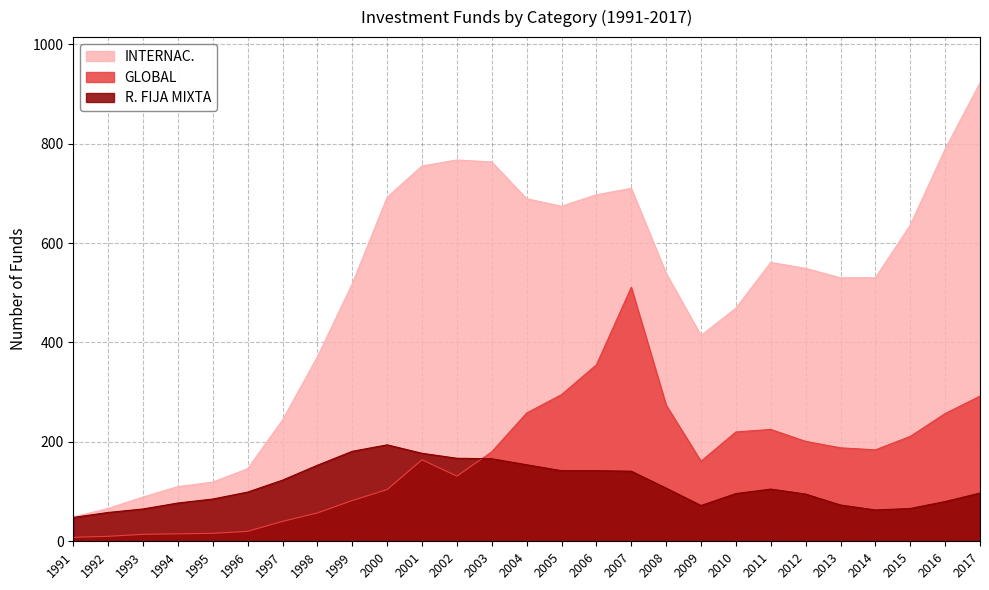

Where does the R. FIJA MIXTA series first go above 99?

1997